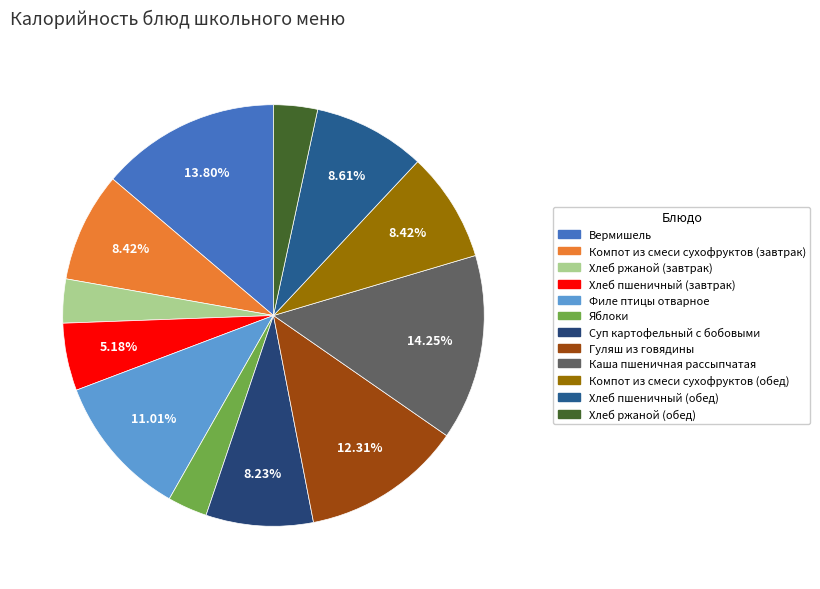

Which category has the biggest portion of the pie?

Каша пшеничная рассыпчатая